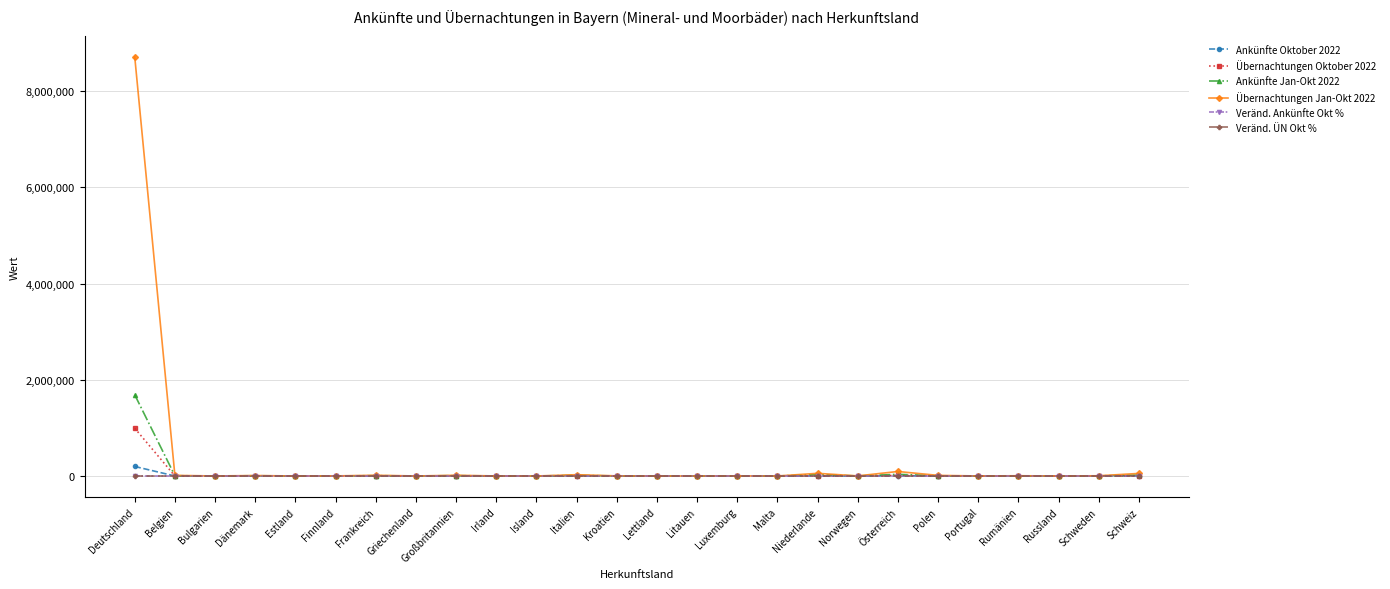

True or false: Übernachtungen Jan-Okt 2022 has more than 0 points higher than both neighbors.

True